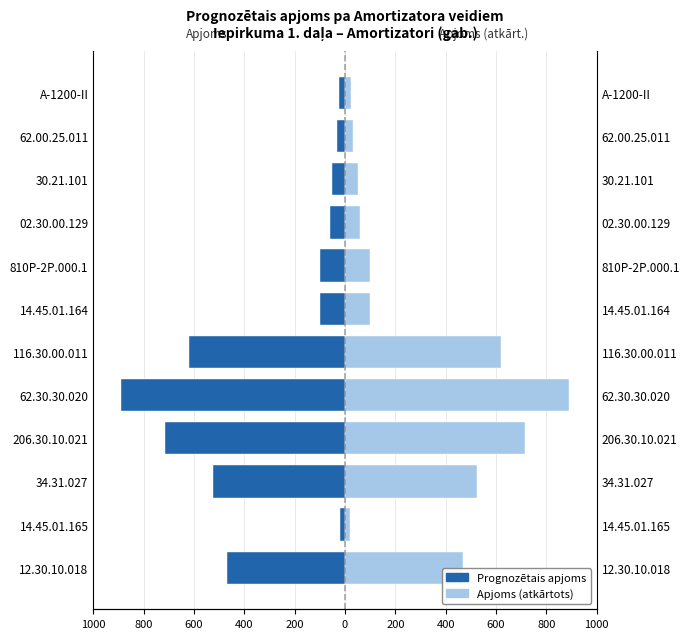

At 34.31.027, list the series in order from smallest to largest.

Prognozētais apjoms, Apjoms (atkārtots)